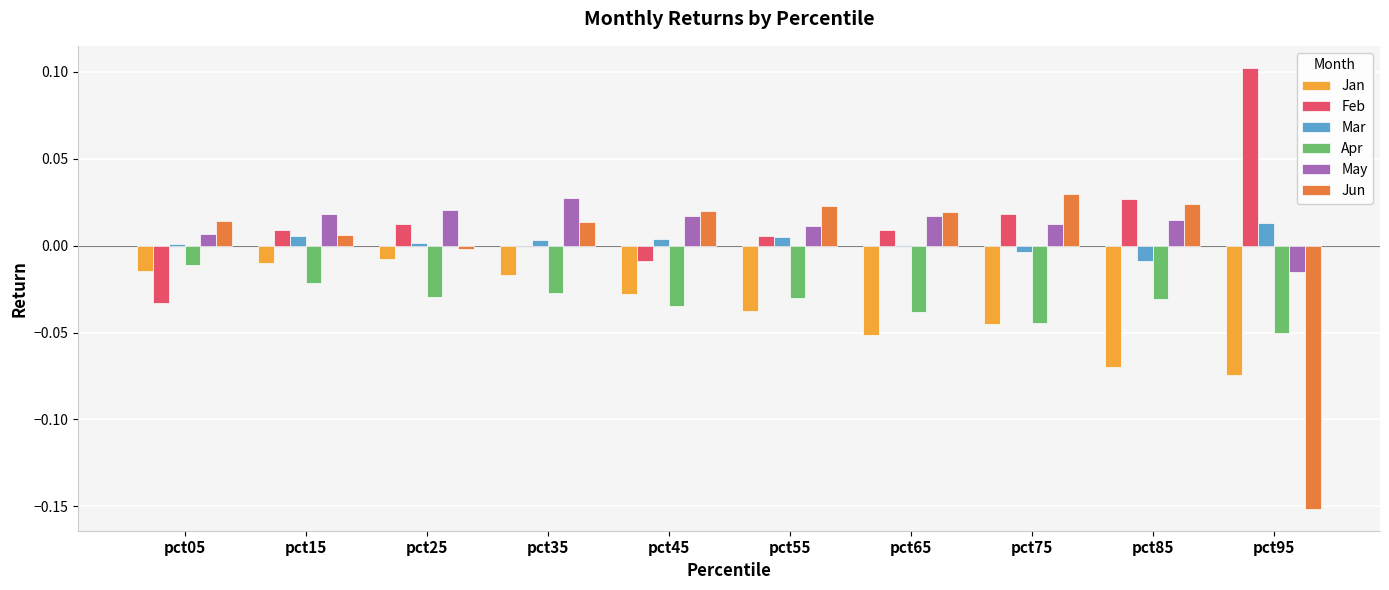

Is the value of Jun at pct55 greater than the value of Jan at pct15?

Yes